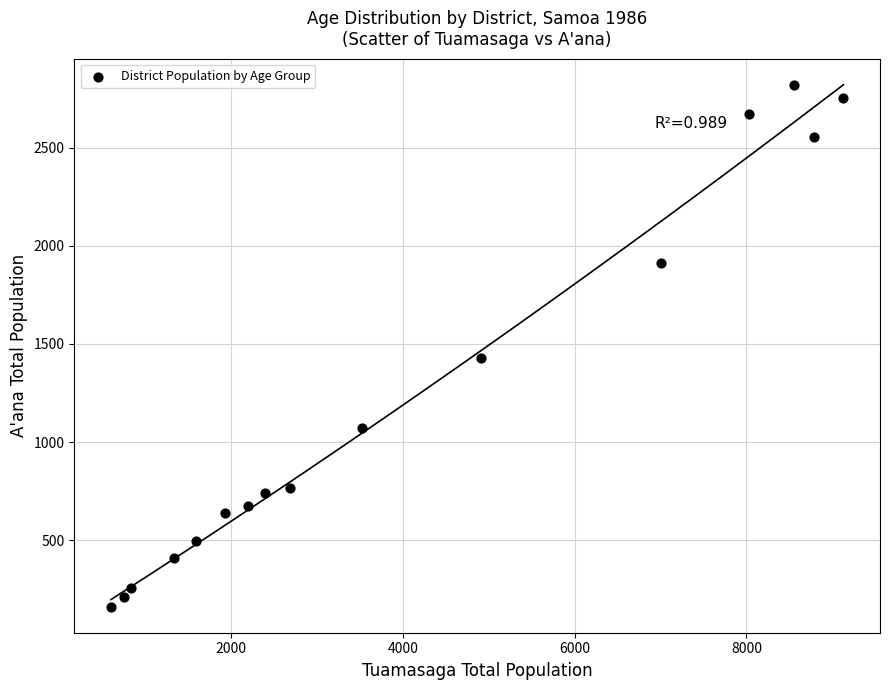

What is the range of X values (max minus min)?

8529